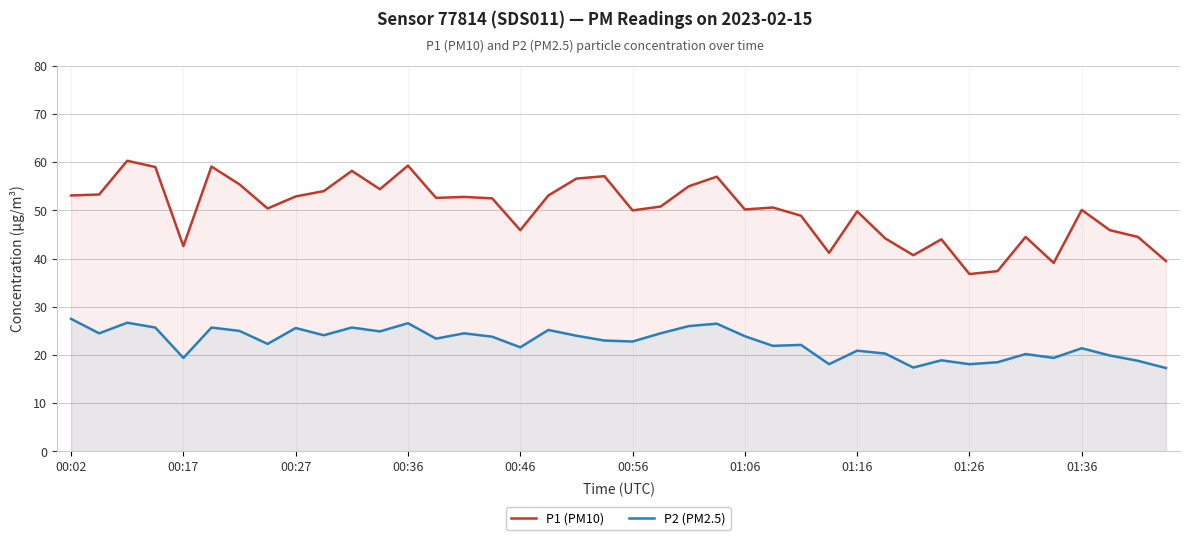

What is the minimum value shown in the chart?

17.3